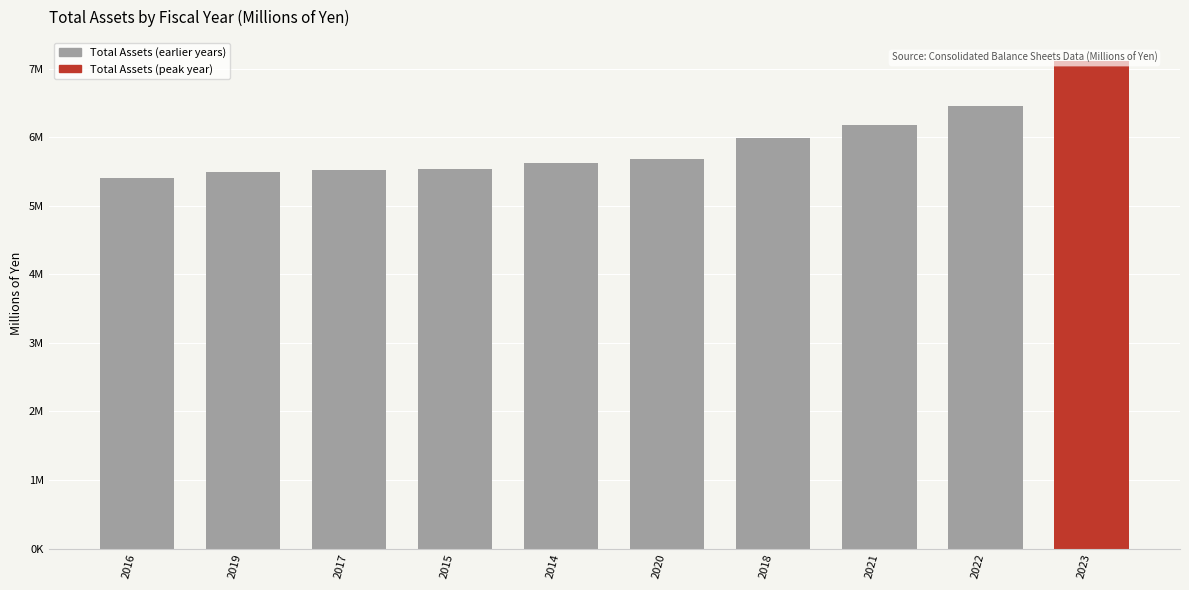

Where does the data first go above 5686348?

2018